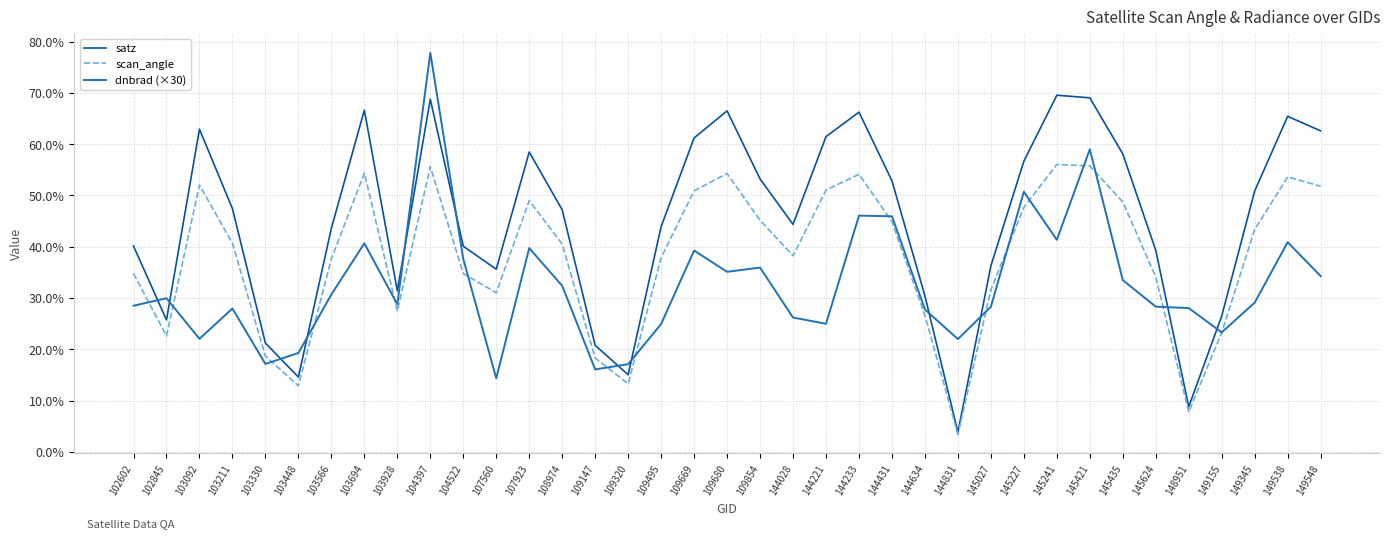

In dnbrad (×30), how many points are higher than both neighbors (excluding endpoints)?

11